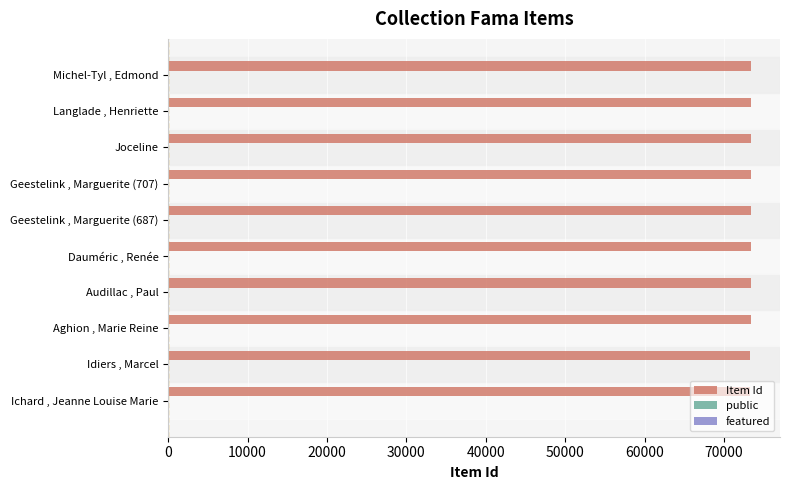

The Item Id series shows 32354 at Dauméric , Renée. True or false?

False